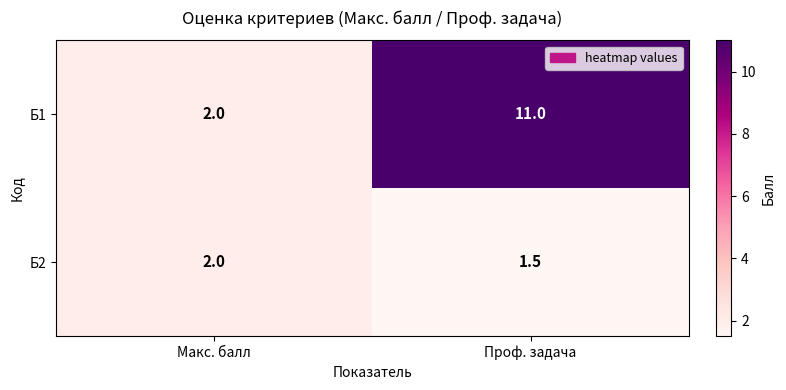

What value does the Б1 series have at Проф. задача?

11.0